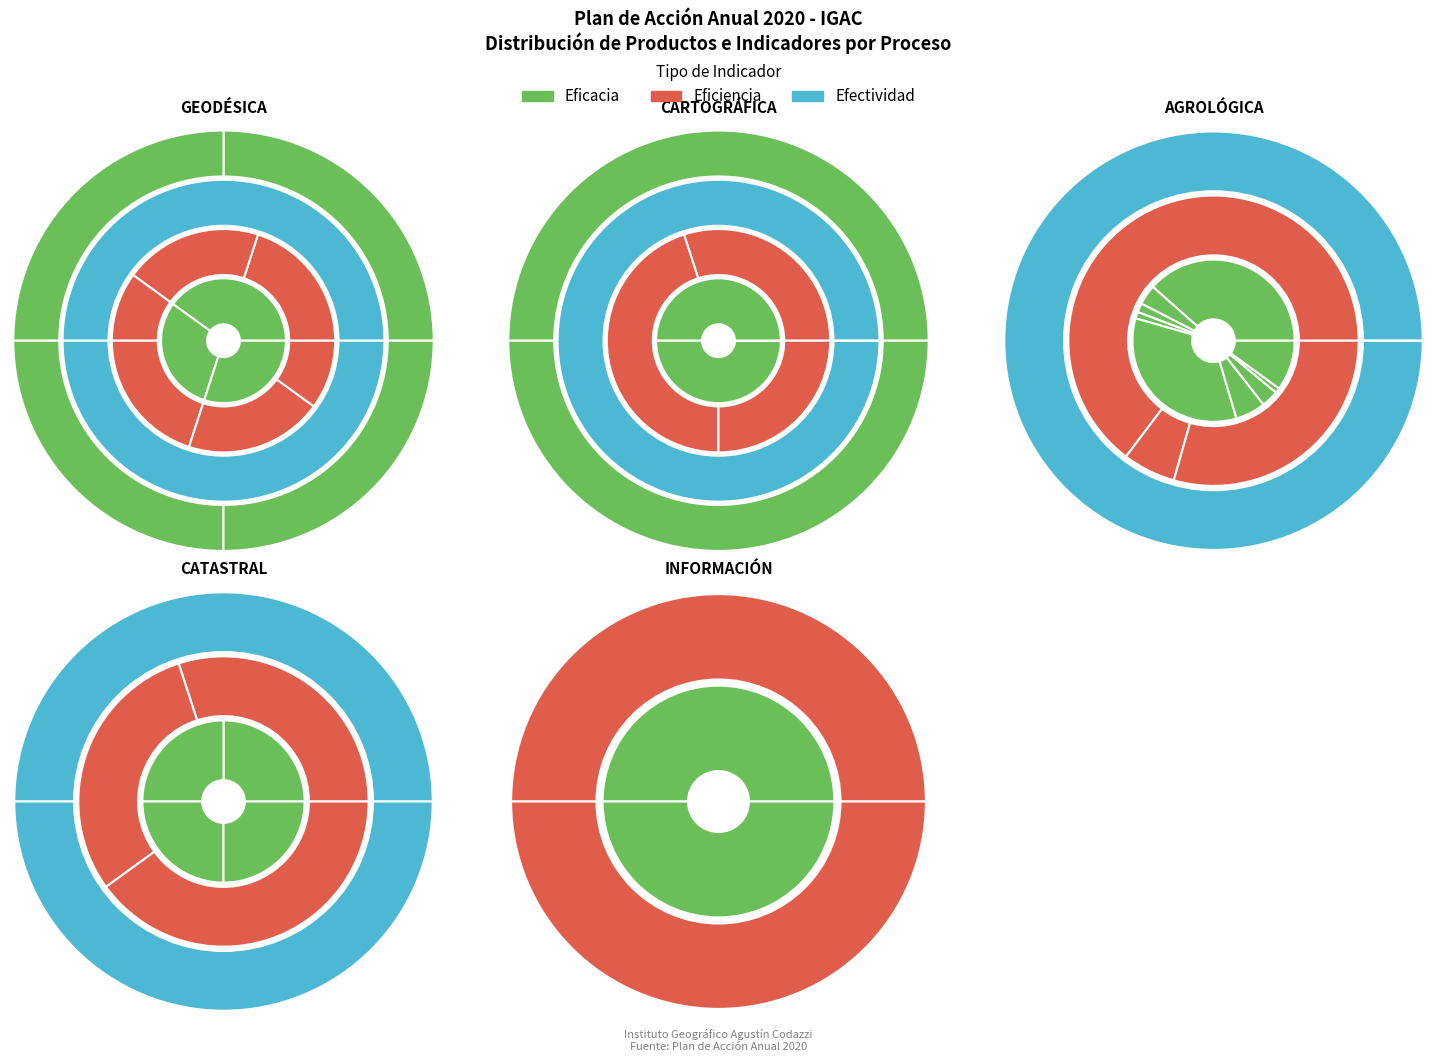

Rank the categories by value from lowest to highest.

GESTIÓN DE INFORMACIÓN, GESTIÓN AGROLÓGICA, GESTIÓN CATASTRAL, GESTIÓN GEODÉSICA, GESTIÓN CARTOGRÁFICA